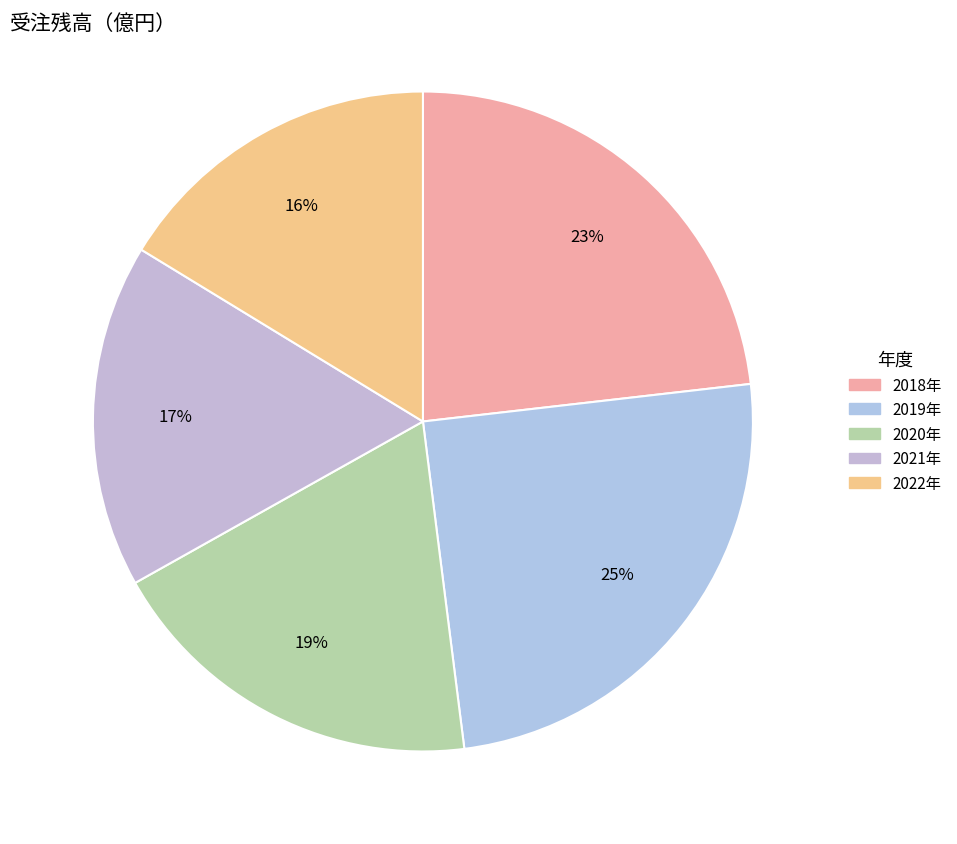

How many segments does this pie chart have?

5